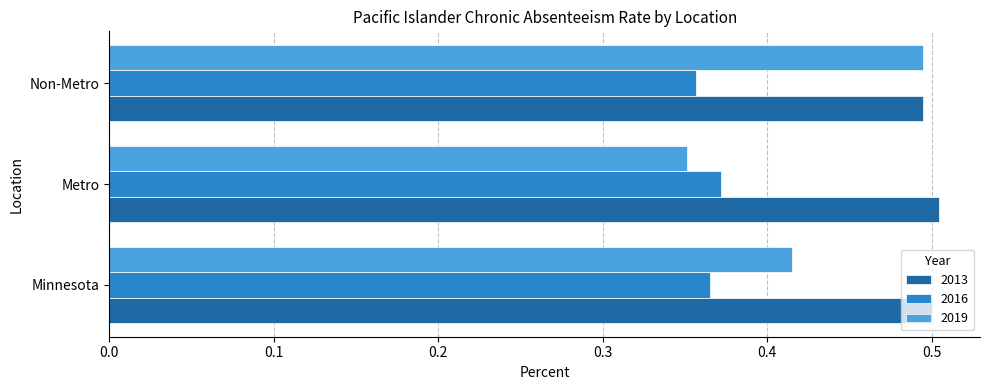

What is the highest value of the 2013 series?

0.5